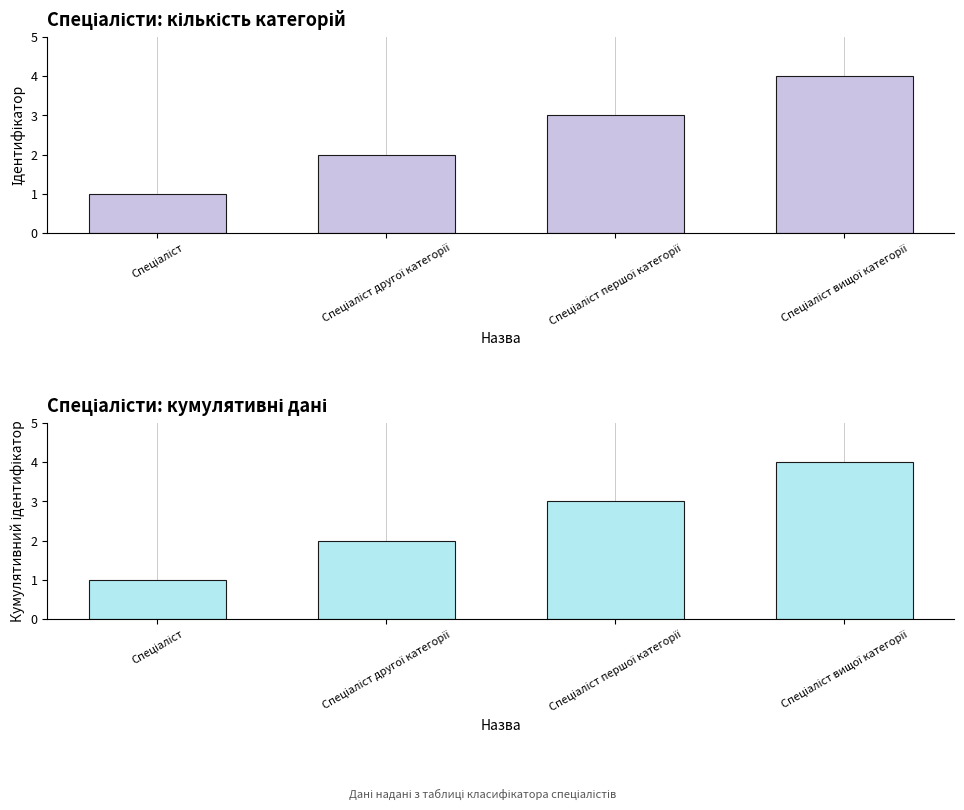

Is it true that the value at Спеціаліст is 2?

False